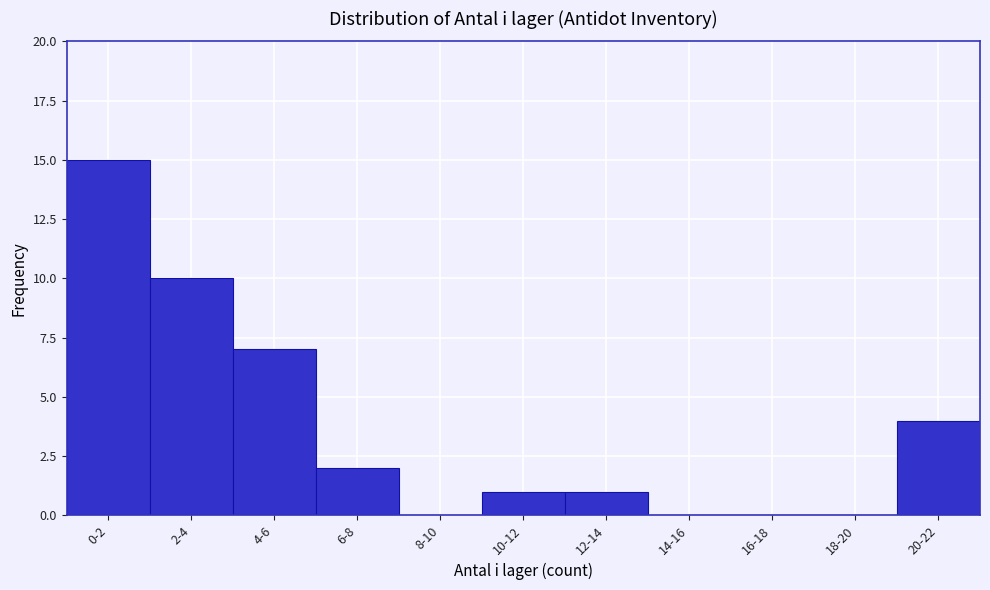

Reading left to right, transcribe all the data shown in this chart.

0-2=15	2-4=10	4-6=7	6-8=2	8-10=0	10-12=1	12-14=1	14-16=0	16-18=0	18-20=0	20-22=4